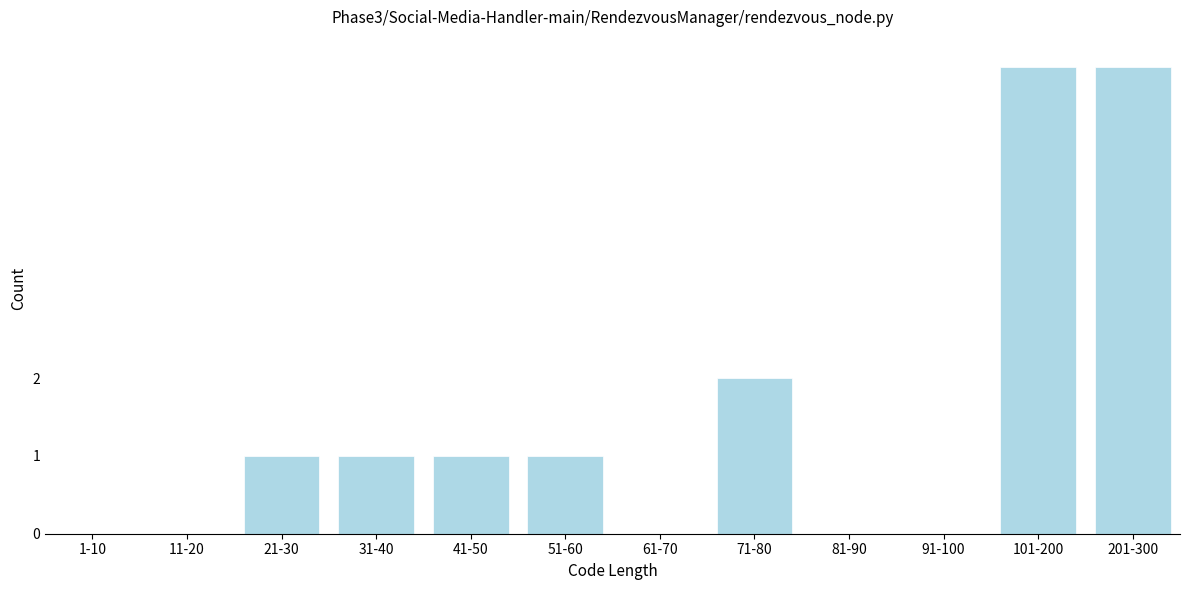

Reading left to right, extract all data points from this chart.

1-10=0	11-20=0	21-30=1	31-40=1	41-50=1	51-60=1	61-70=0	71-80=2	81-90=0	91-100=0	101-200=6	201-300=6